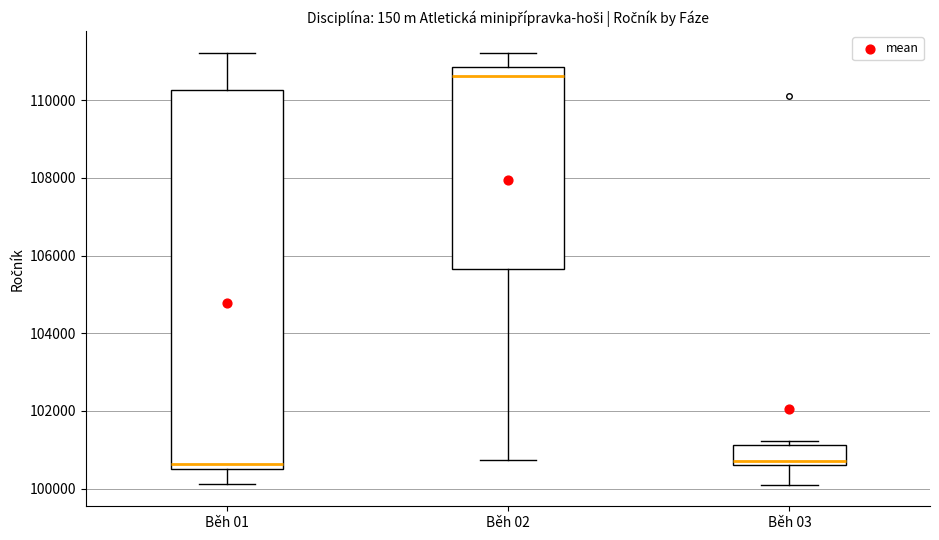

Reading left to right, read every box against the y-axis: the position of its median line, the range the box covers, and the ends of its whiskers. The values are not printed on the chart, so give them approximately, as read against the axis.

Běh 01: median 100600 (just above the box's lower edge), box 100600 to 110200, whiskers 100200 to 111200
Běh 02: median 110600, box 105600 to 110800, whiskers 100800 to 111200
Běh 03: median 100800, box 100600 to 101200, whiskers 100200 to 101200 (just above the box's upper edge)